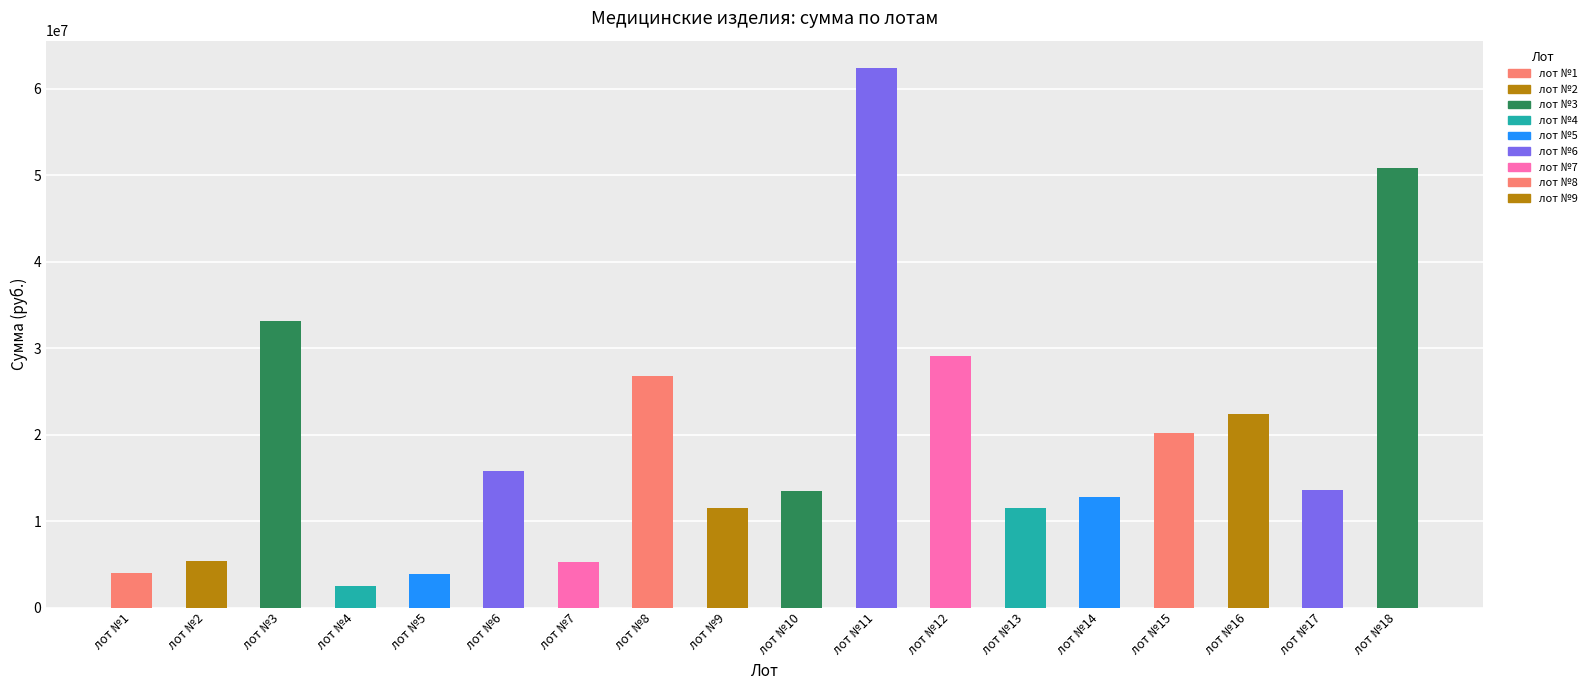

True or false: the data shows 26770905 at лот №8.

True